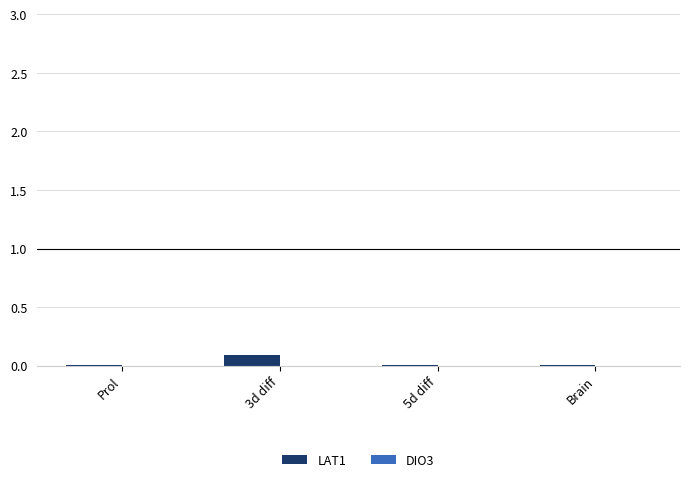

What is the total value across all series at 3d diff?

0.1